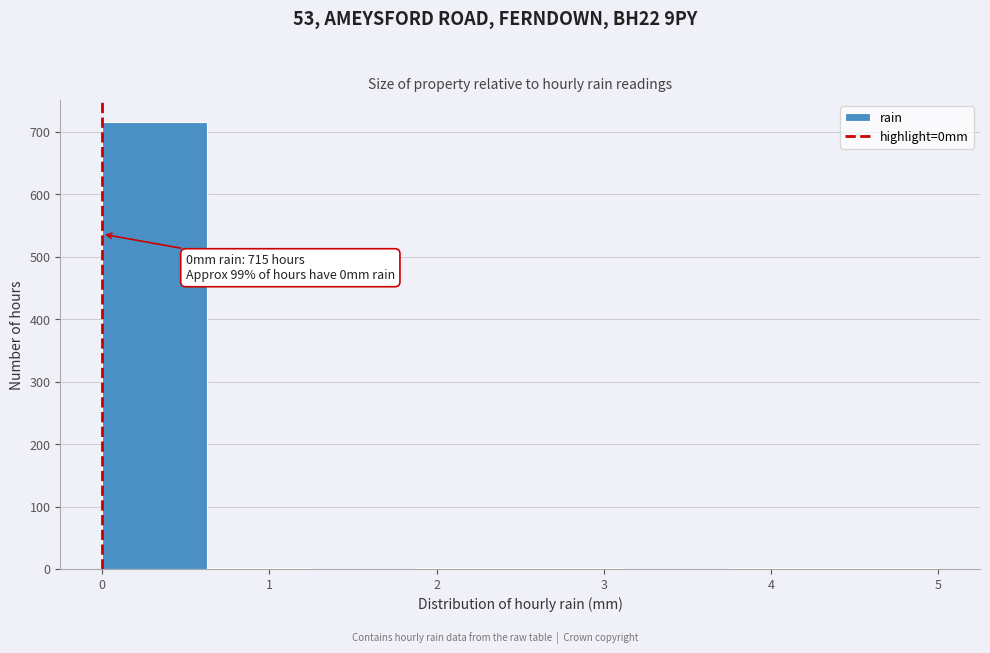

Over which range of the x-axis is the bar tallest?

0.0 to 0.6